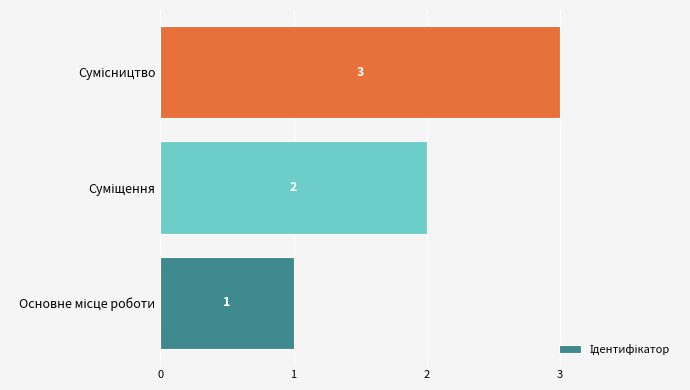

What is the sum of all values?

6